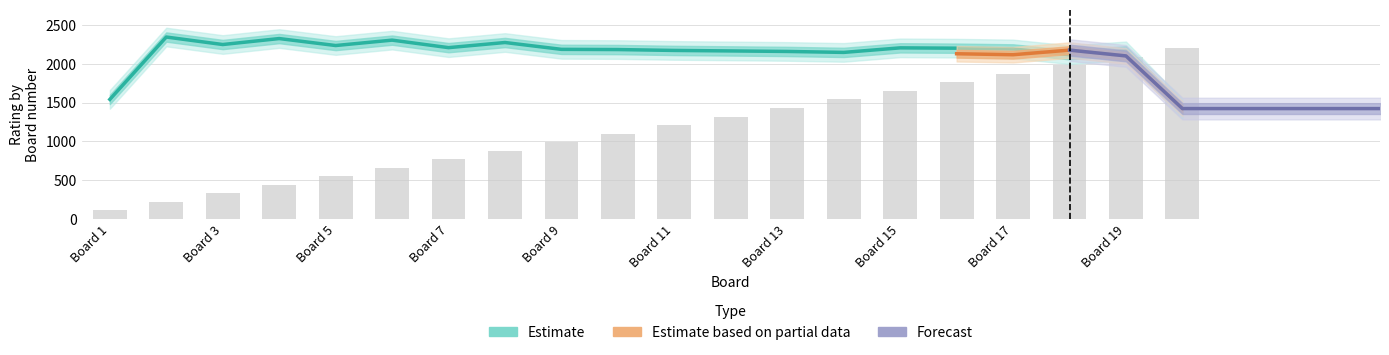

At how many categories does at least one series exceed 115?

20